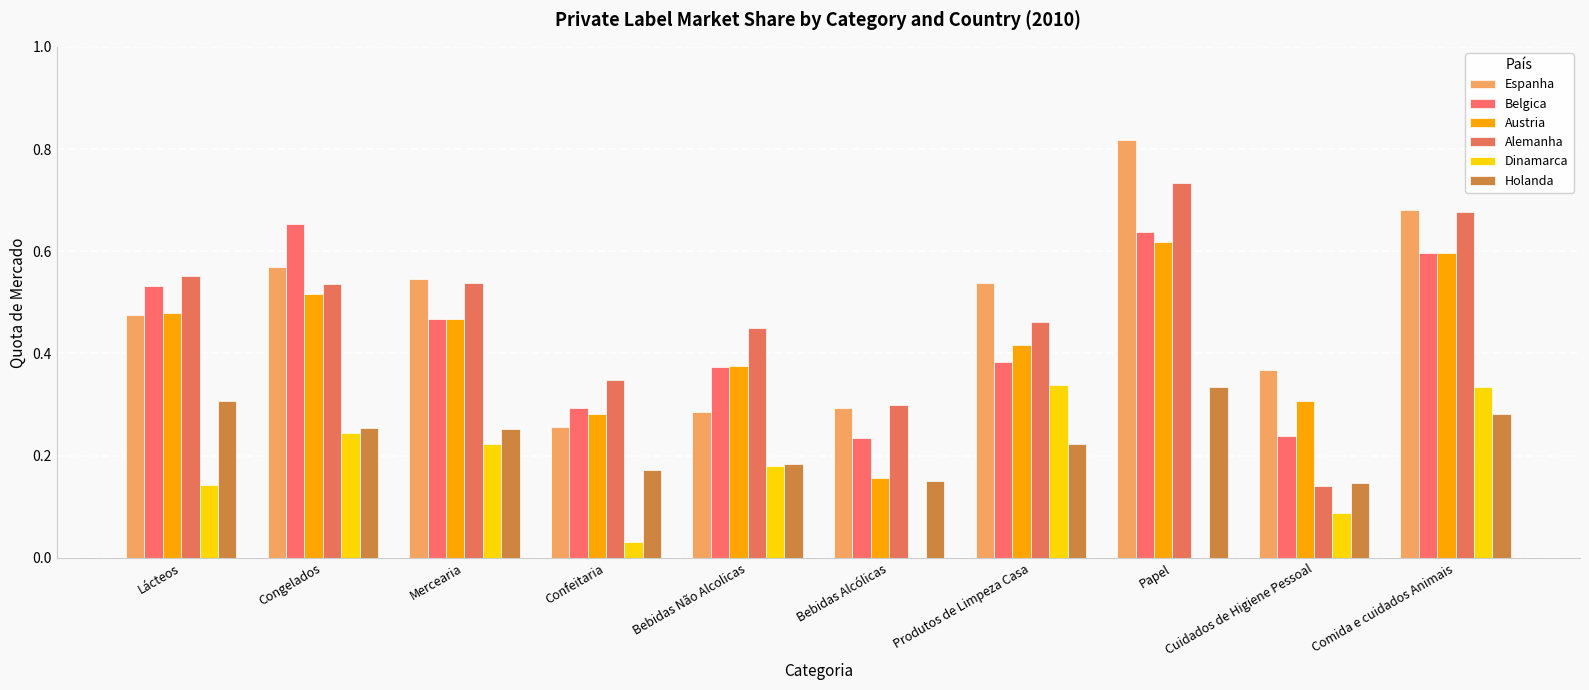

What is the label of the 2nd bar from the right?

Cuidados de Higiene Pessoal